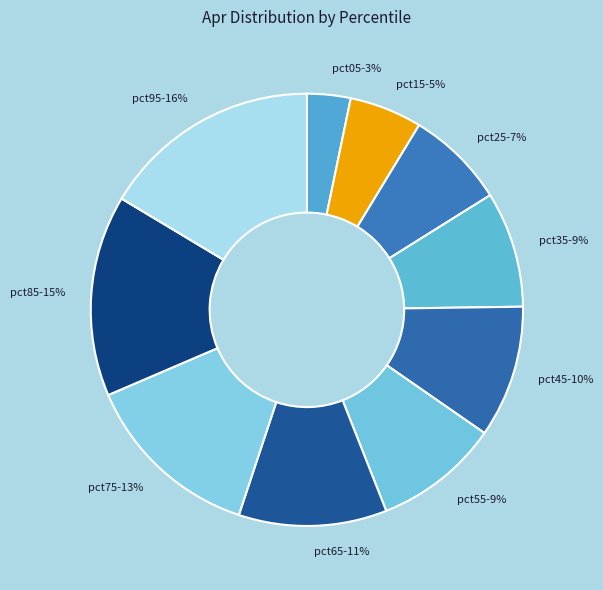

Is there any slice that represents more than half of the pie?

No